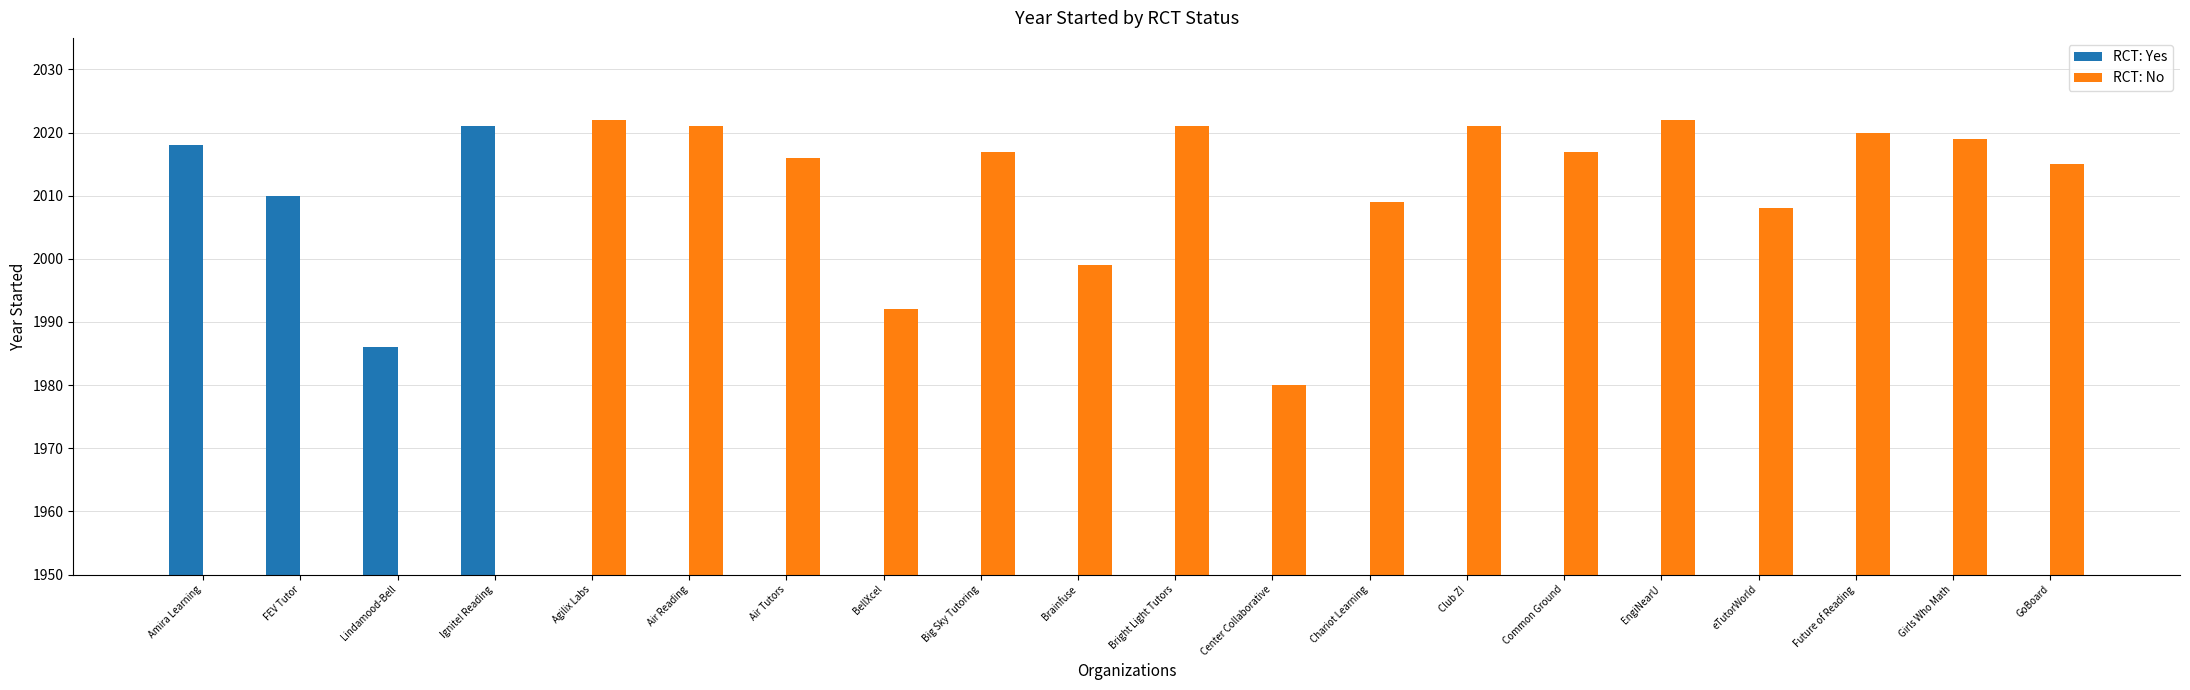

Which category has the highest value in the RCT: Yes series?

Ignite! Reading